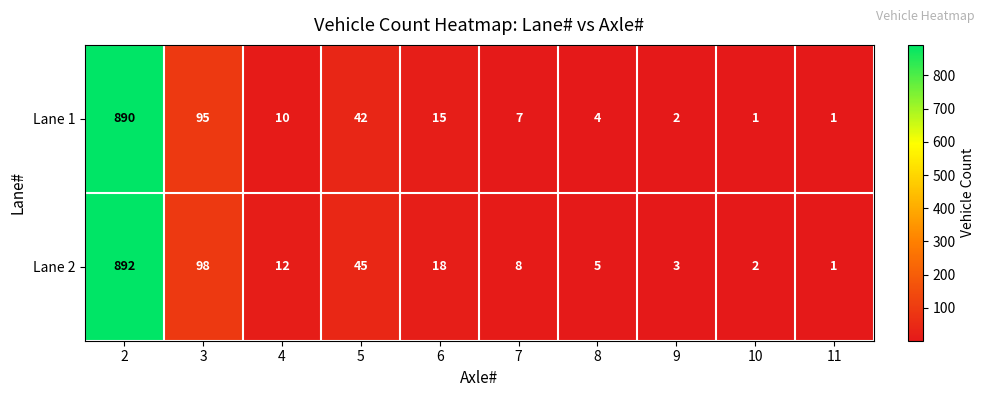

List the series in order of their peak value, lowest first.

Lane 1, Lane 2